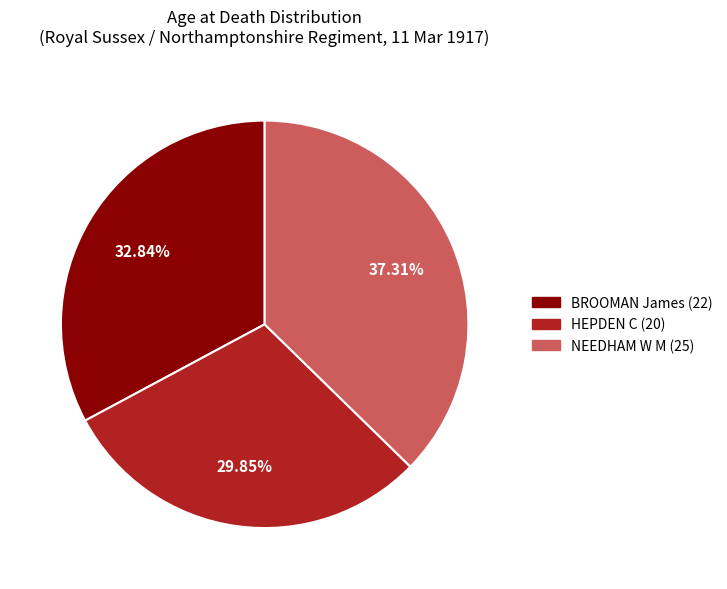

To the nearest percent, what portion does NEEDHAM W M (25) represent?

37%